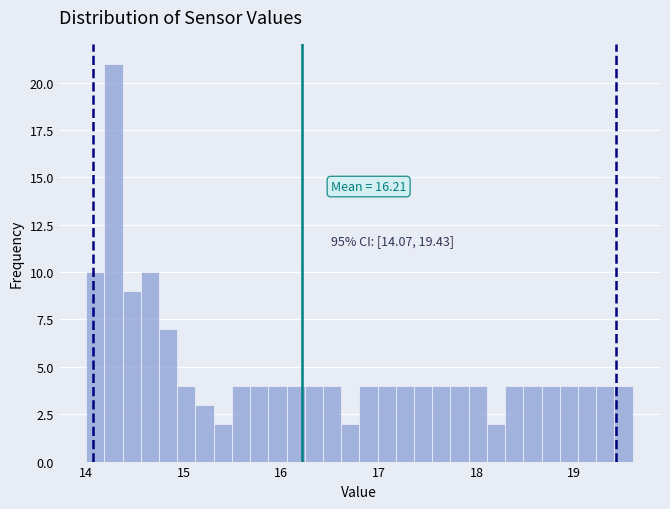

Read against the x-axis, roughly where is the centre of the tallest bar?

14.3